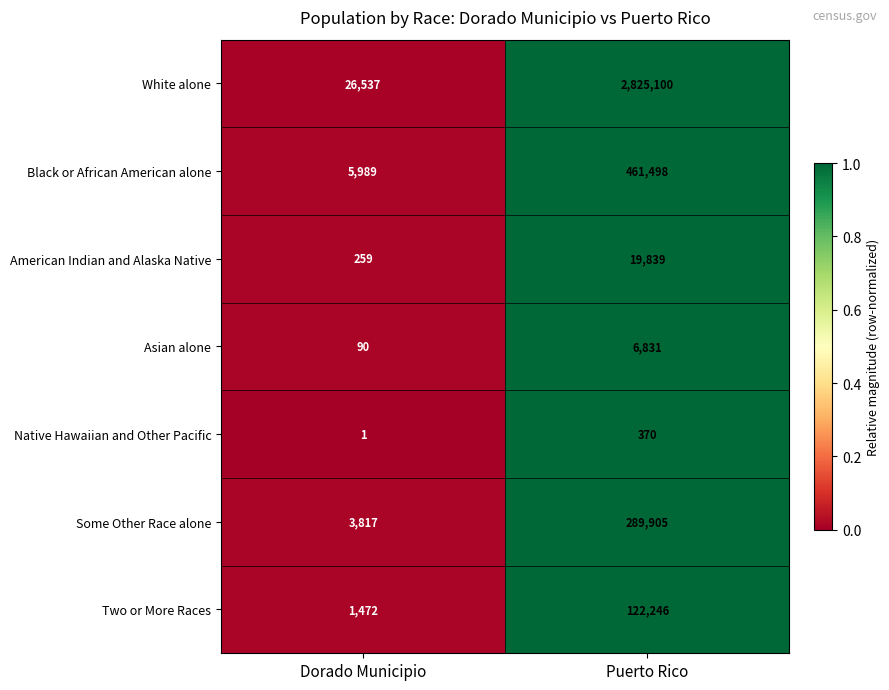

Reading left to right, list all the values displayed in this chart.

White alone: 26537	2825100
Black or African American alone: 5989	461498
American Indian and Alaska Native: 259	19839
Asian alone: 90	6831
Native Hawaiian and Other Pacific: 1	370
Some Other Race alone: 3817	289905
Two or More Races: 1472	122246